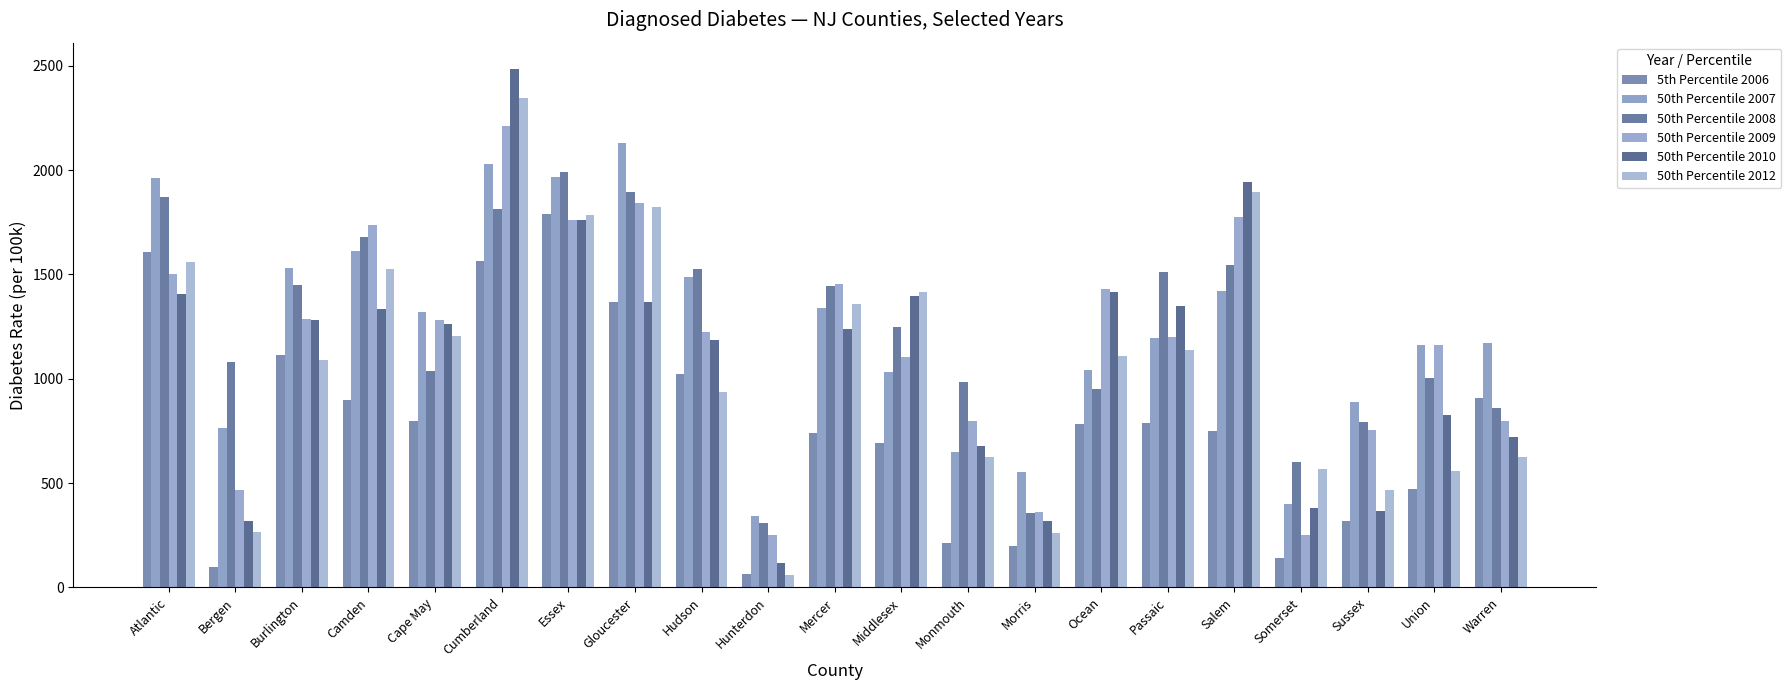

Count the number of categories in the chart.

21